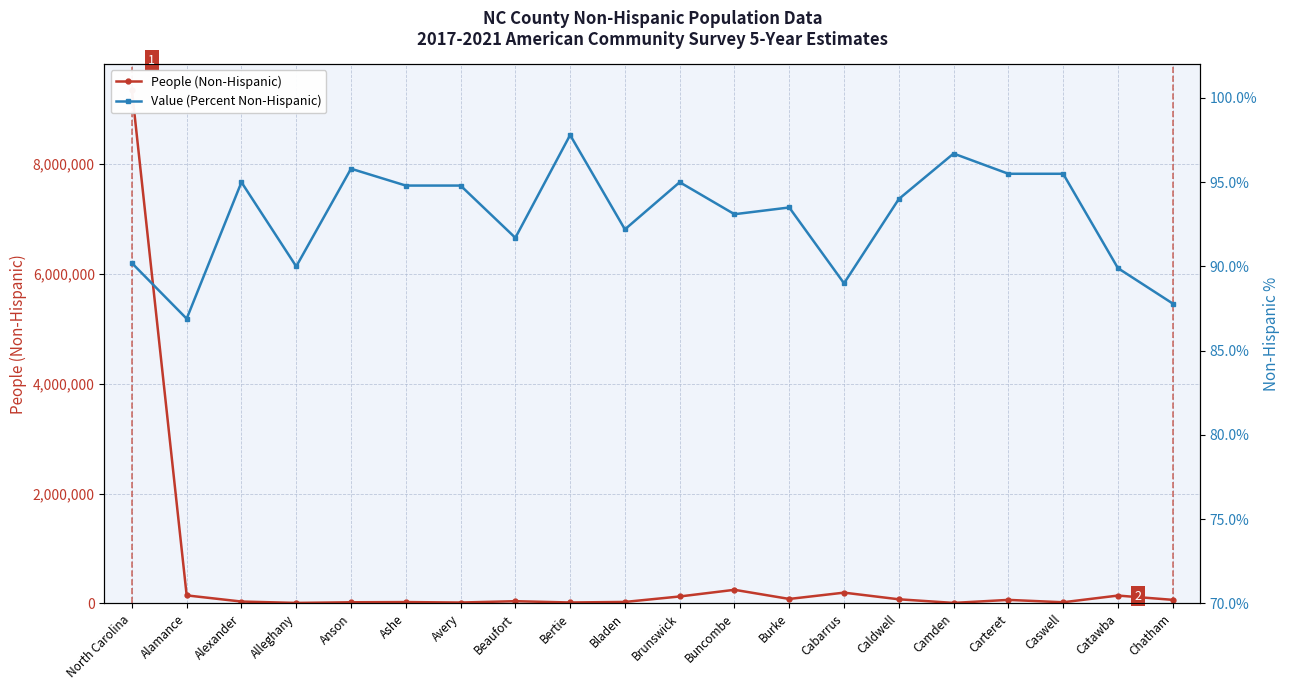

What is the value of the People (Non-Hispanic) point at the 20th from the left?

65913.0